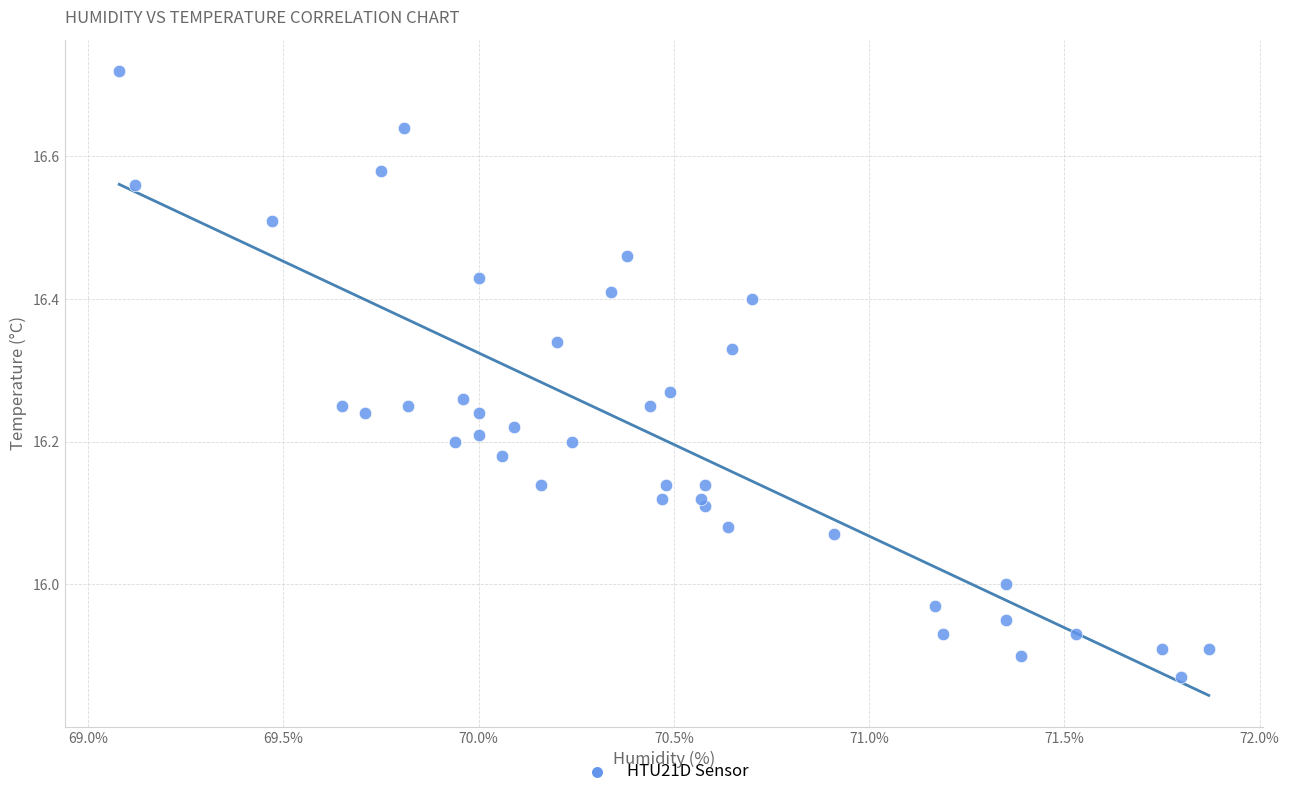

What is the range of X values (max minus min)?

2.8